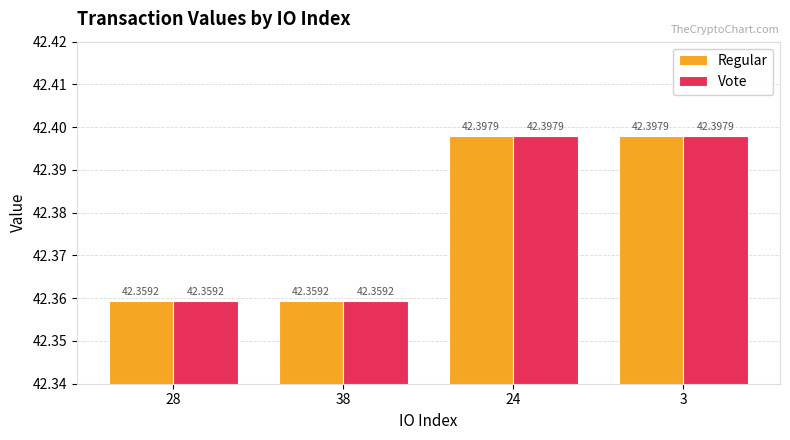

What is the average value of the Vote series?

42.4